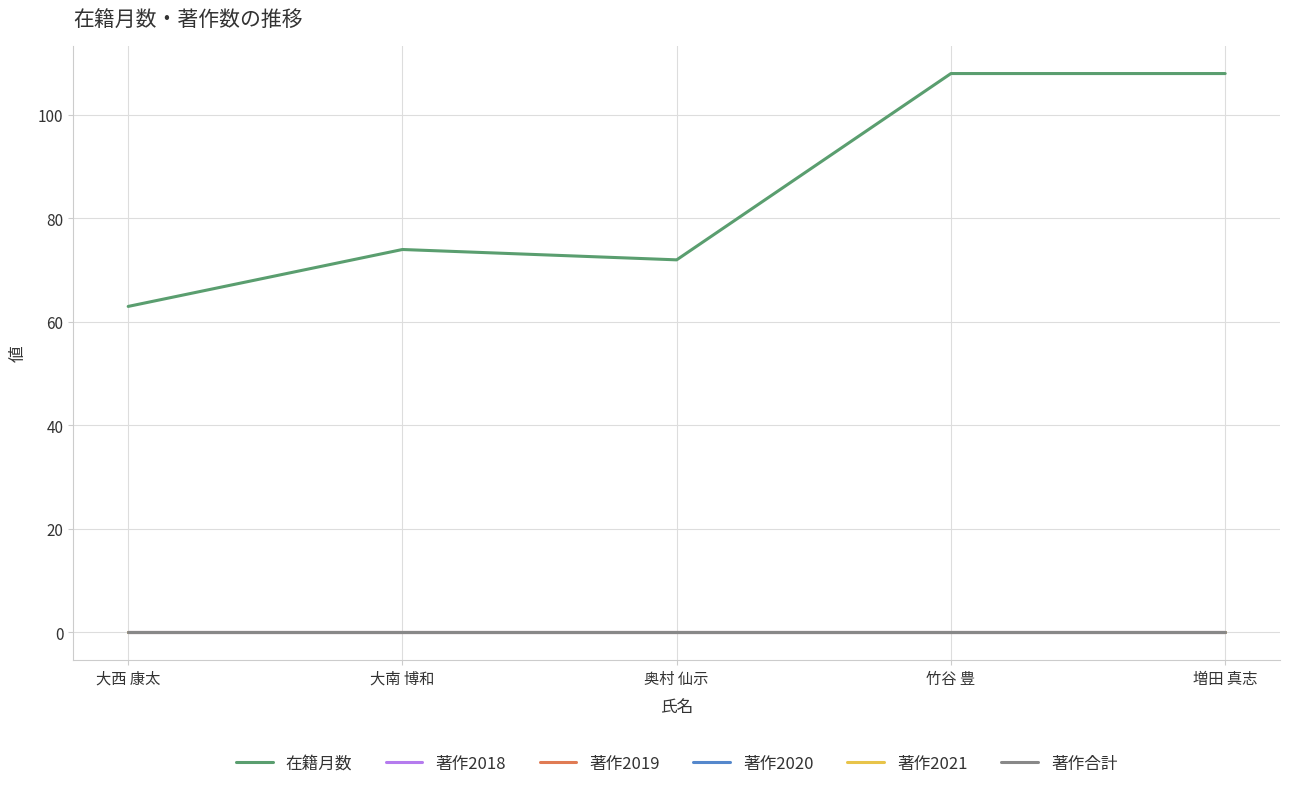

What is the total value across all series at 増田 真志?

108